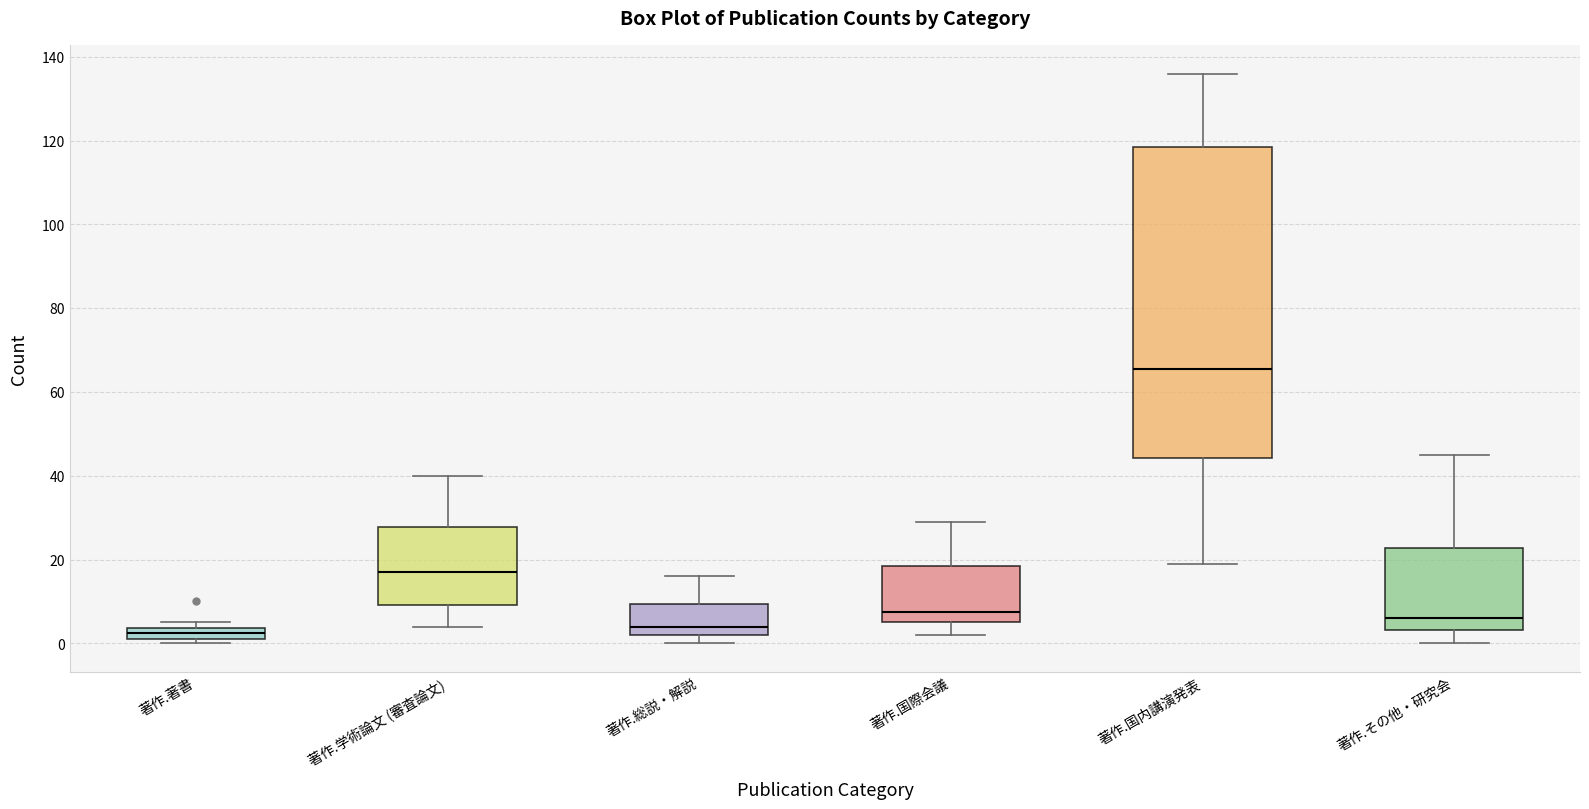

Where does the upper whisker of the box for 著作.総説・解説 end on the y-axis? The values are not printed on the chart, so give them approximately, as read against the axis.

16